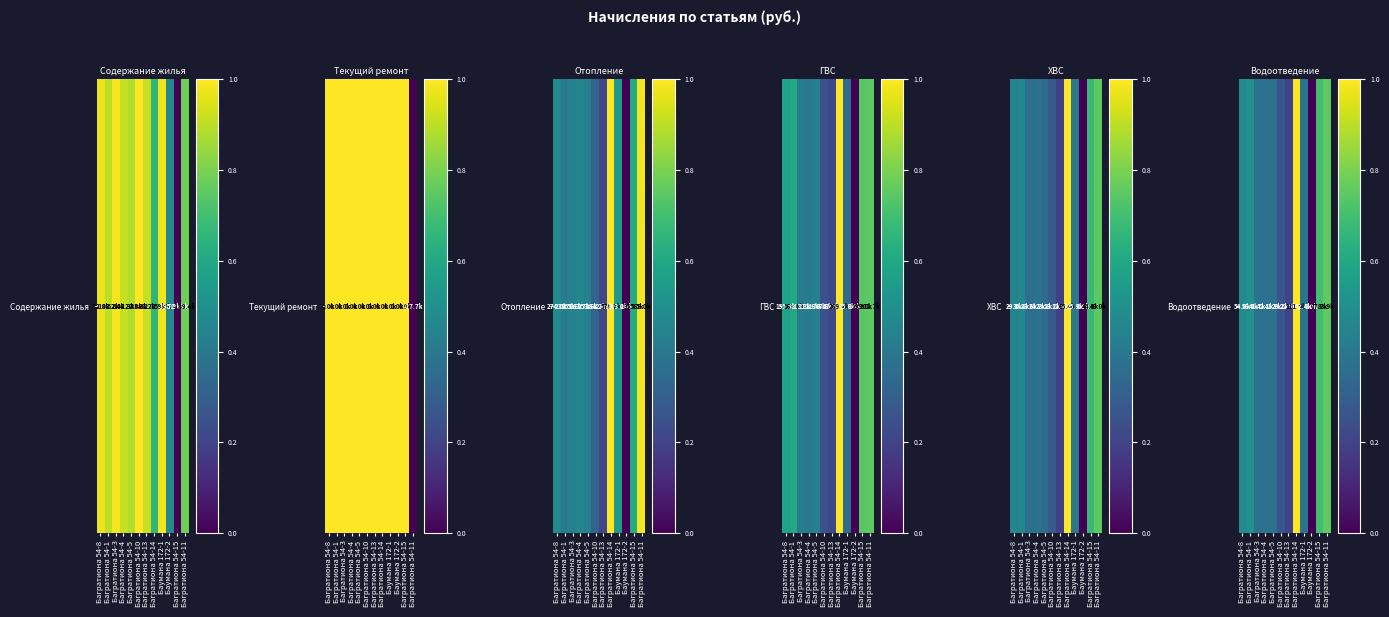

Reading right to left, list all the values displayed in this chart.

0.8	0.7	0.0	0.4	1.0	0.2	0.3	0.4	0.4	0.4	0.5	0.5